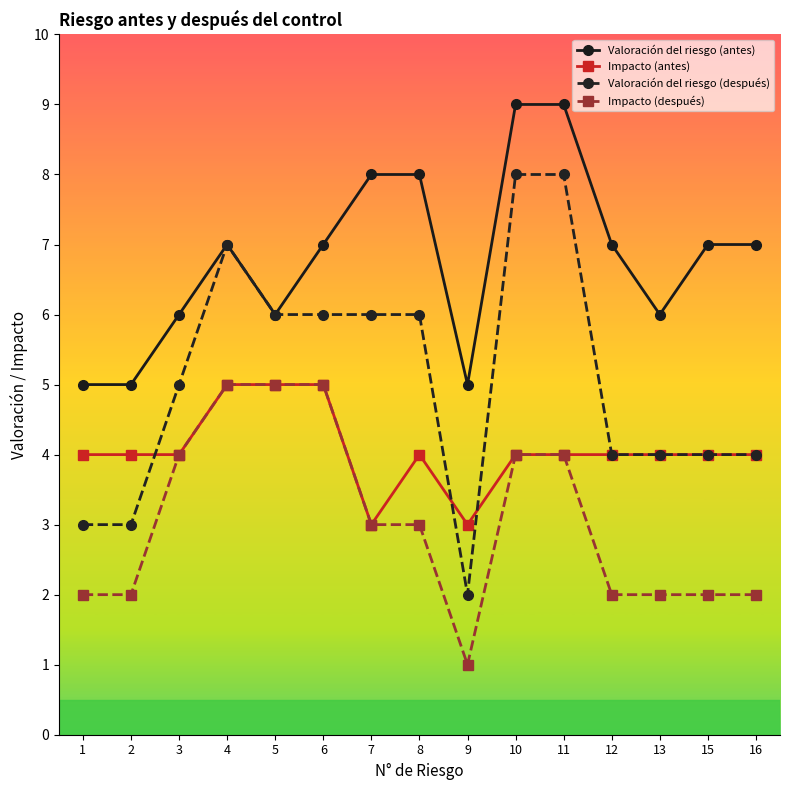

True or false: Impacto (después) and Valoración del riesgo (después) intersect in this chart.

False